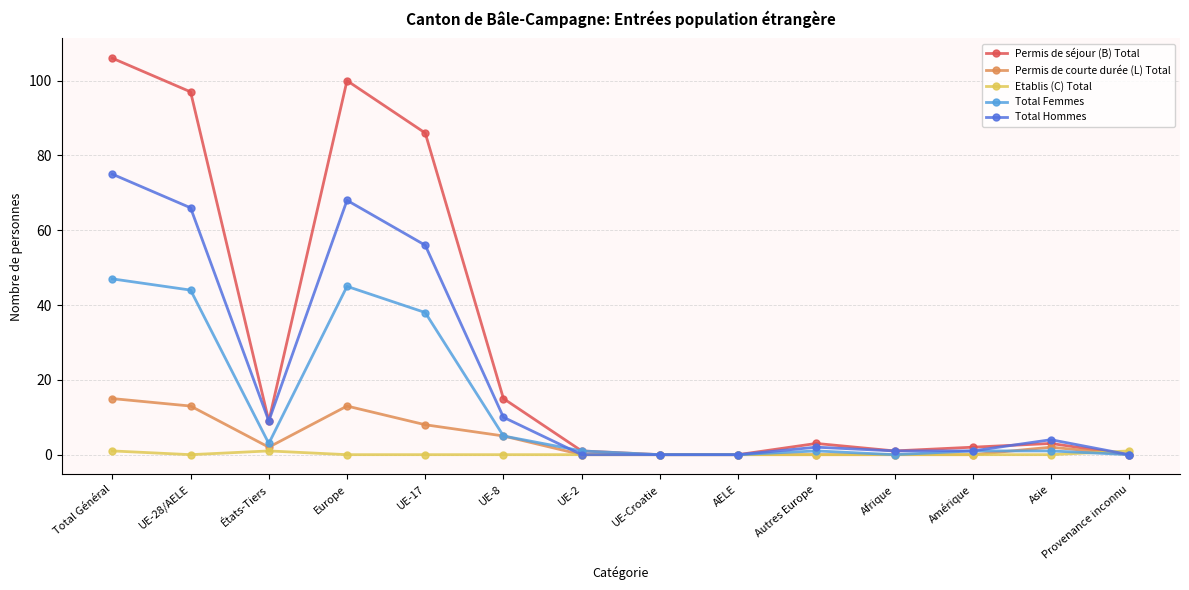

True or false: Permis de séjour (B) Total has more than 0 points higher than both neighbors.

True